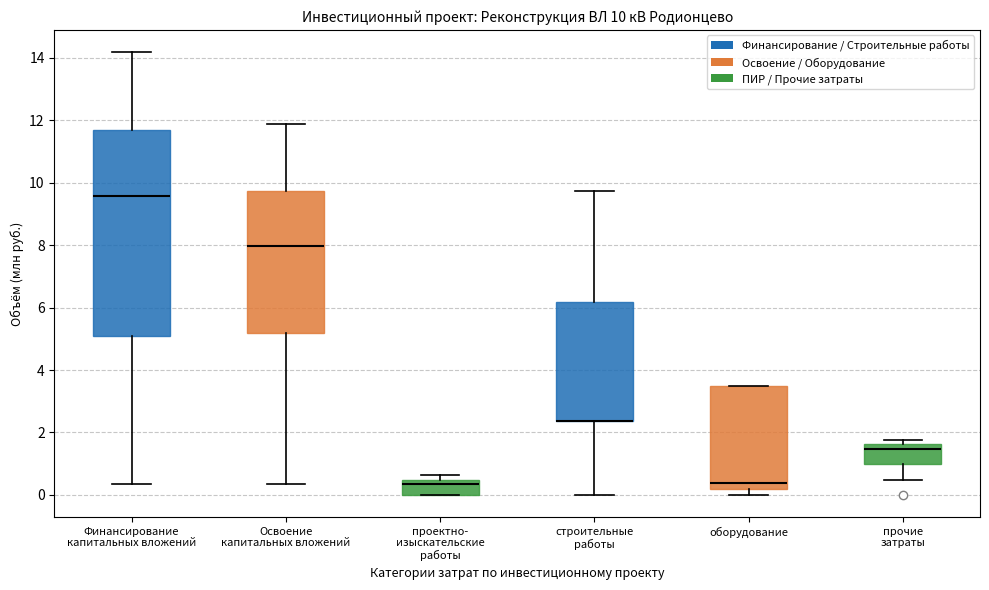

Comparing the boxes themselves (not the whiskers), which one is the tallest?

Финансирование капитальных вложений